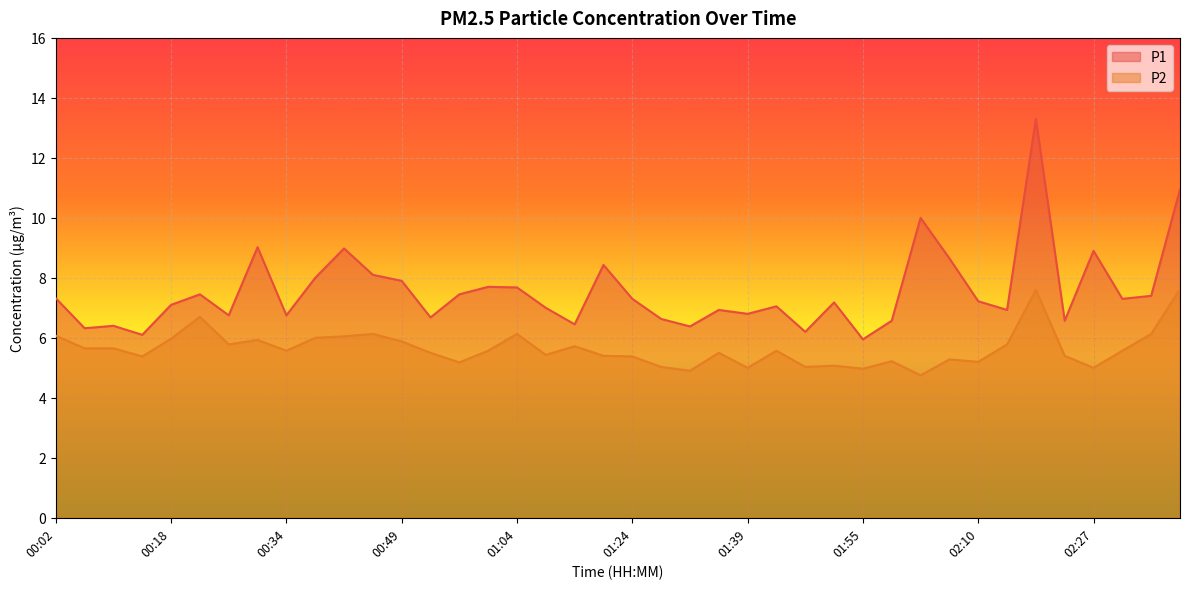

True or false: P2 and P1 intersect in this chart.

False